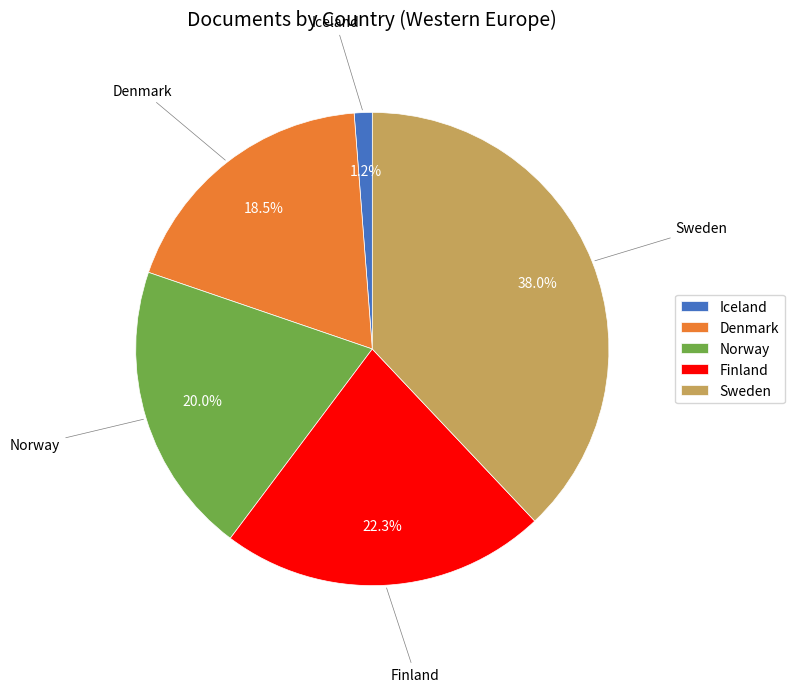

Which category has the biggest portion of the pie?

Sweden